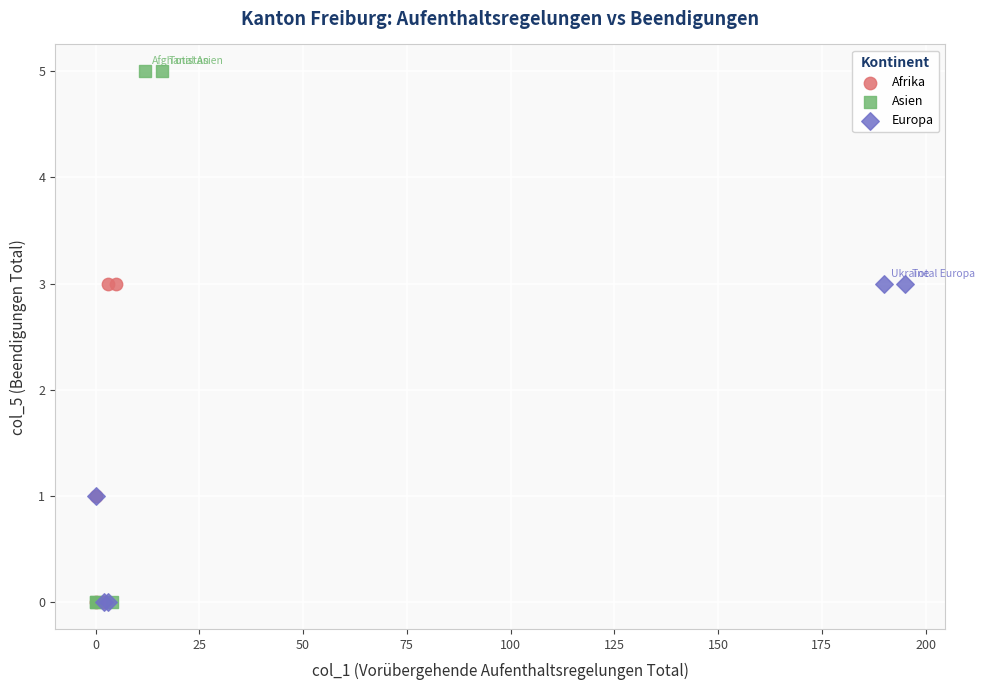

Which series contains the highest Y value?

Asien